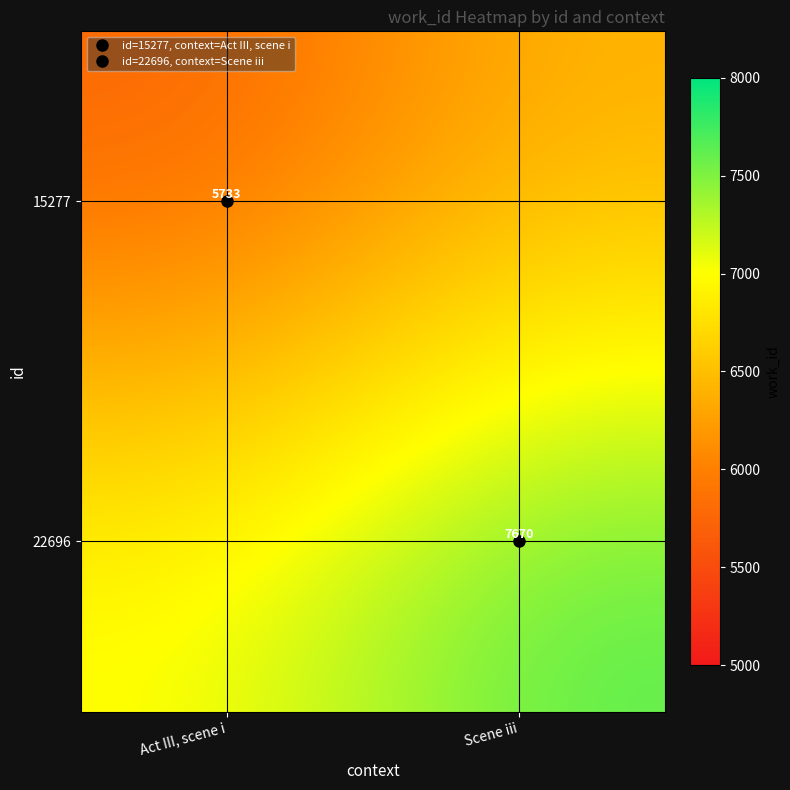

Which series has the largest total across all categories?

22696